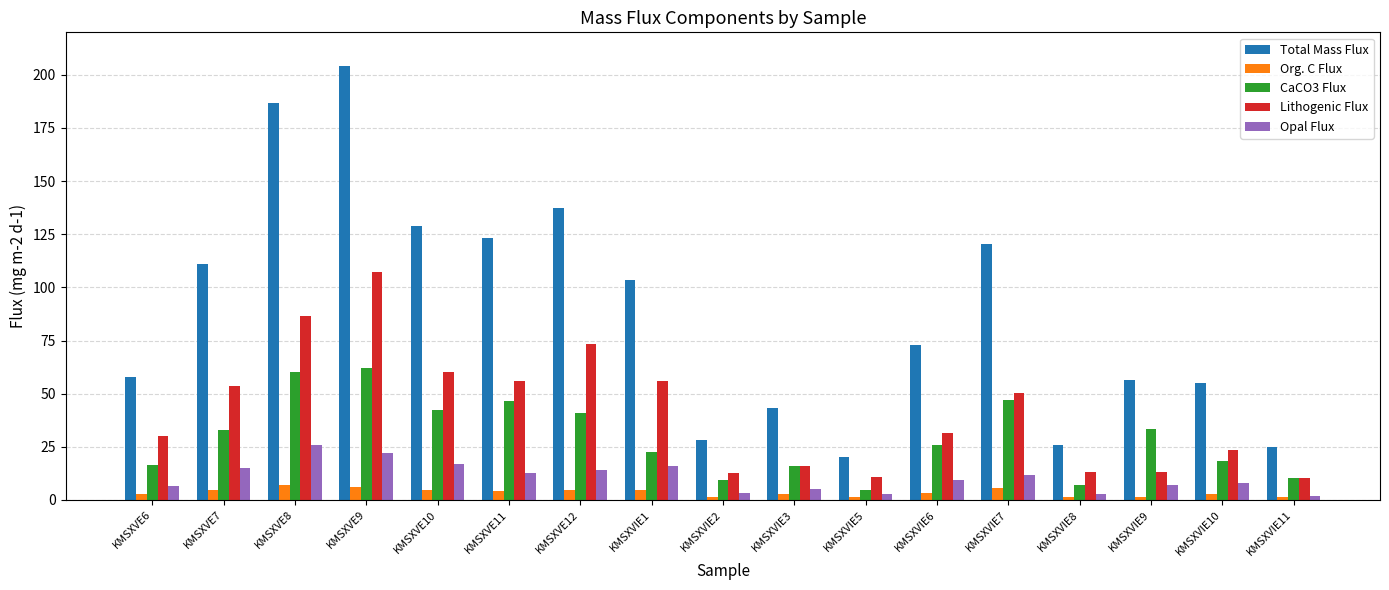

How many data points in Lithogenic Flux are above 31?

9